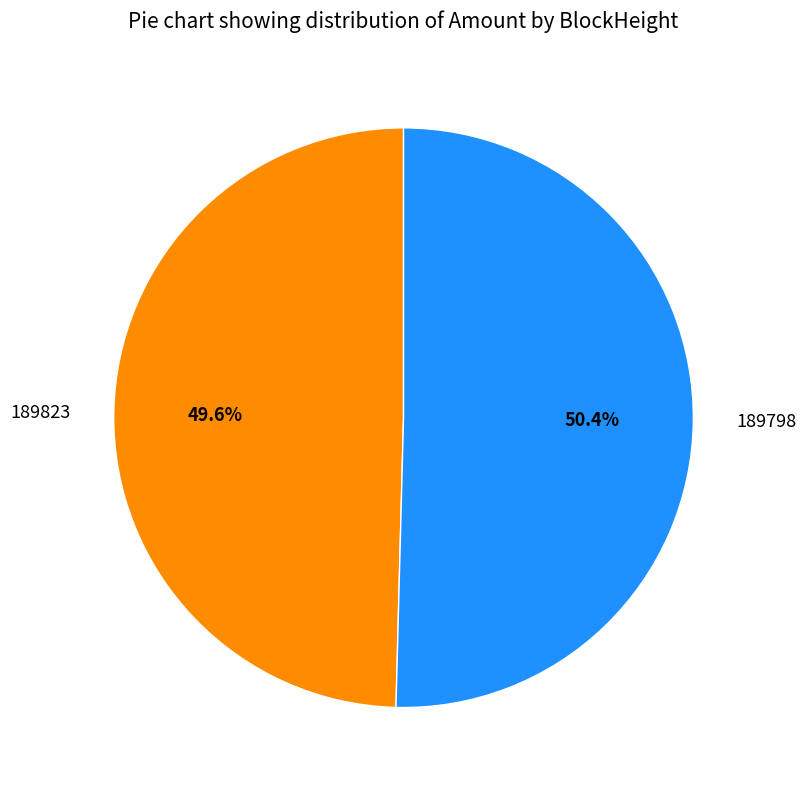

Count the number of slices in the pie.

2